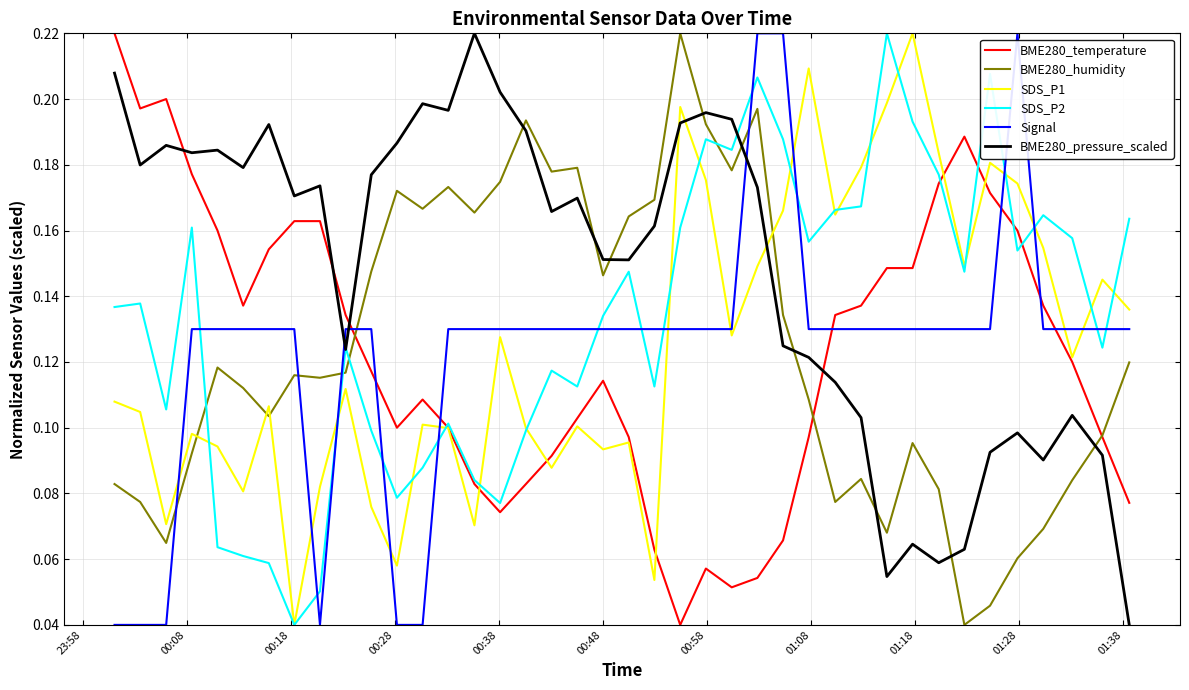

After their last crossing, which series has the higher values: SDS_P2 or Signal?

SDS_P2